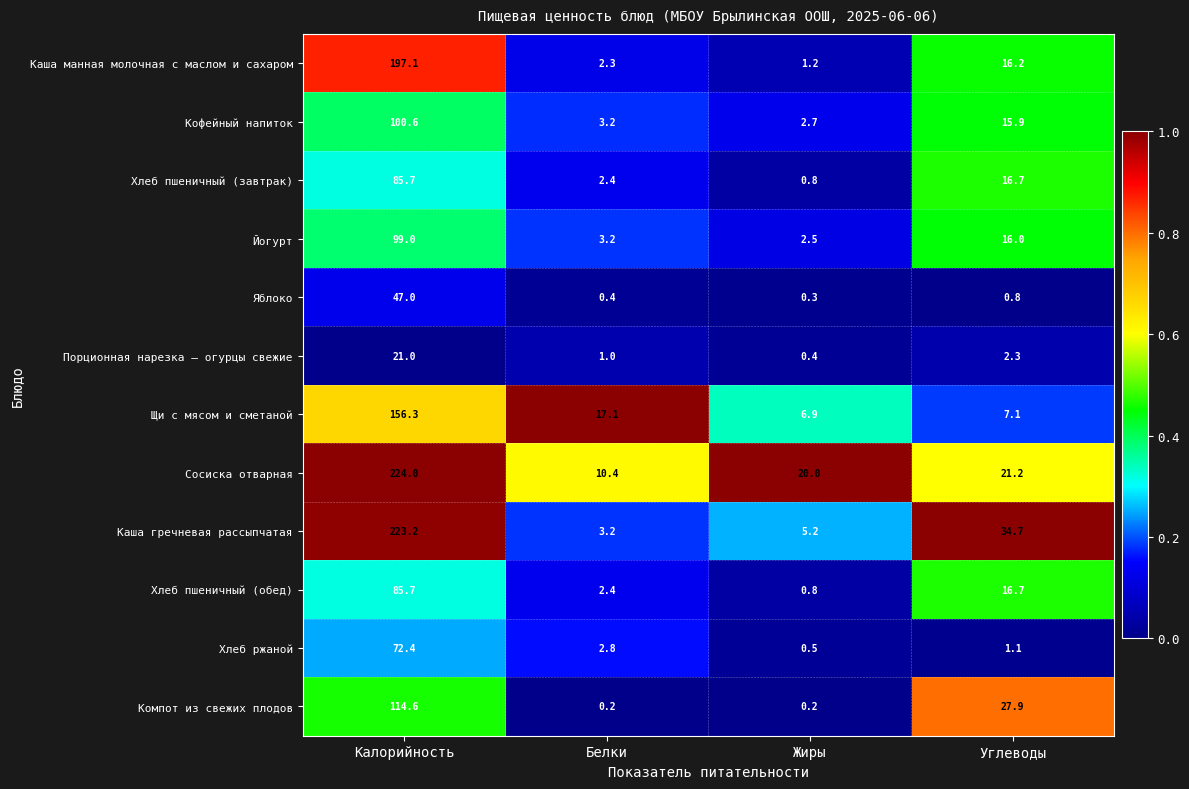

List the labels in order of Йогурт value, largest first.

Калорийность, Углеводы, Белки, Жиры